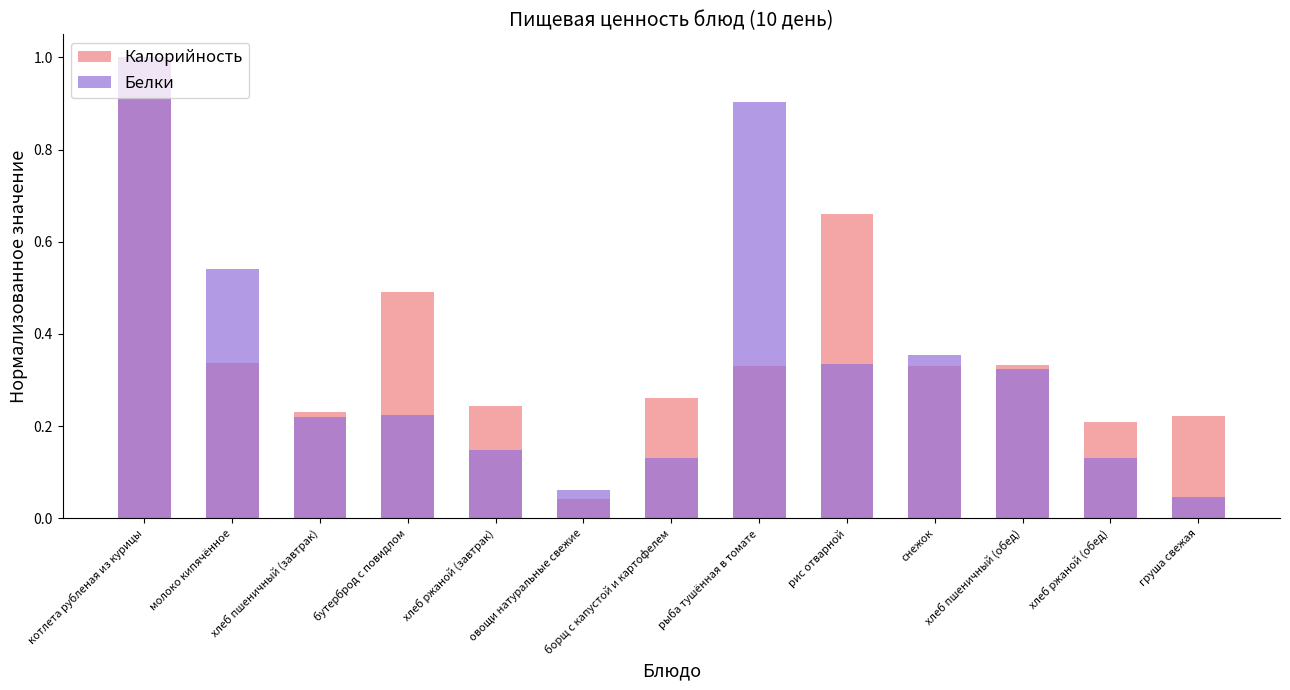

What position from the right is хлеб пшеничный (обед)?

3